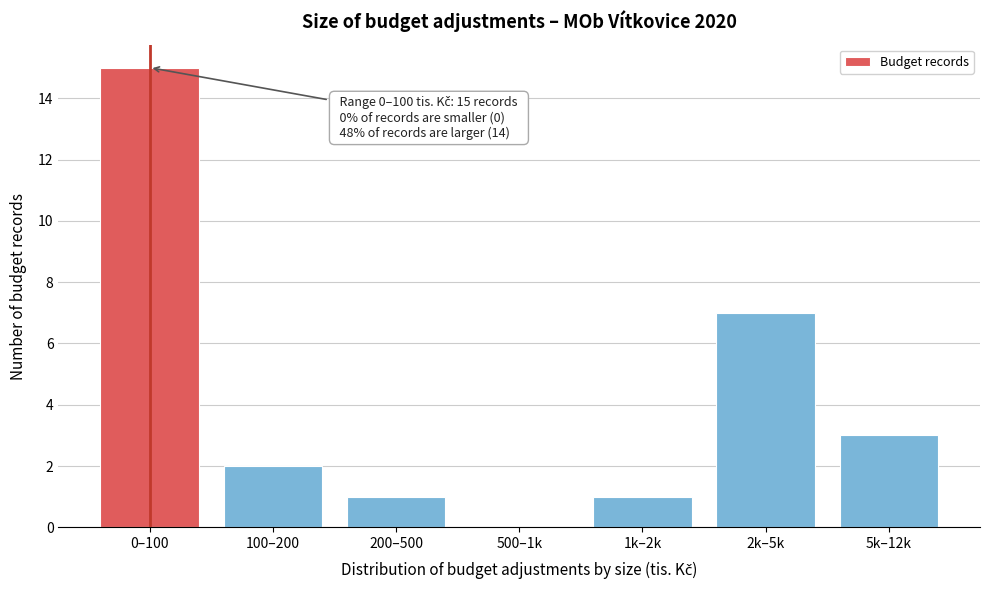

Reading right to left, list all the values displayed in this chart.

5k–12k=3	2k–5k=7	1k–2k=1	500–1k=0	200–500=1	100–200=2	0–100=15